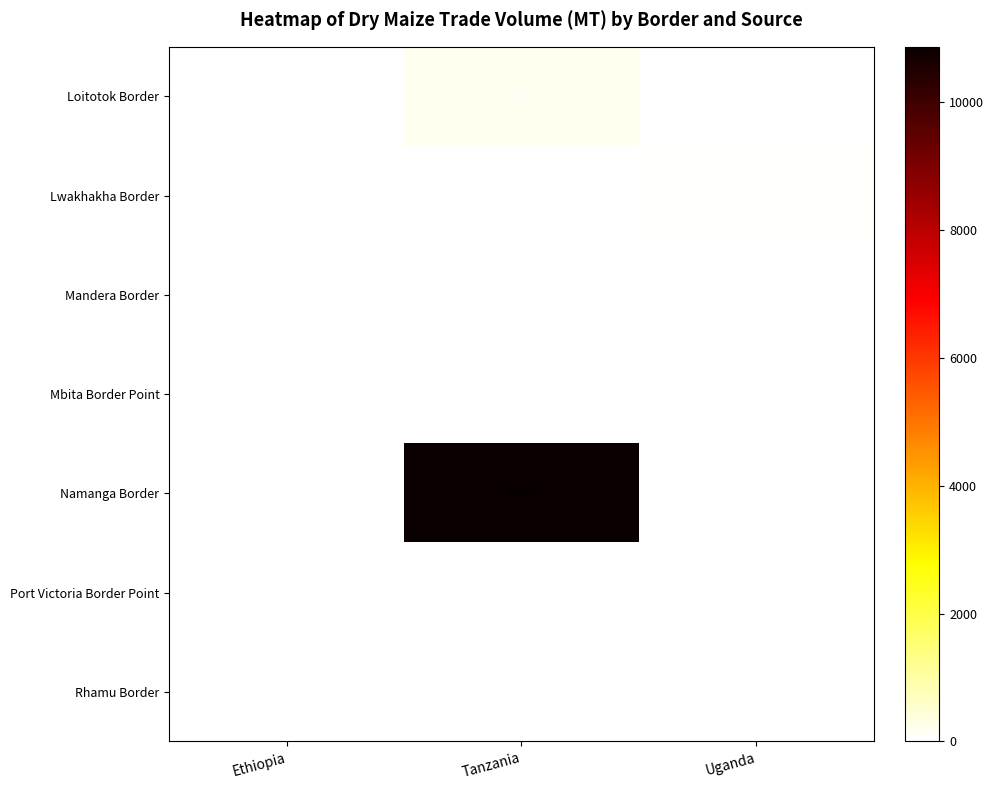

What is the difference between the Namanga Border values at Tanzania and Uganda?

10870